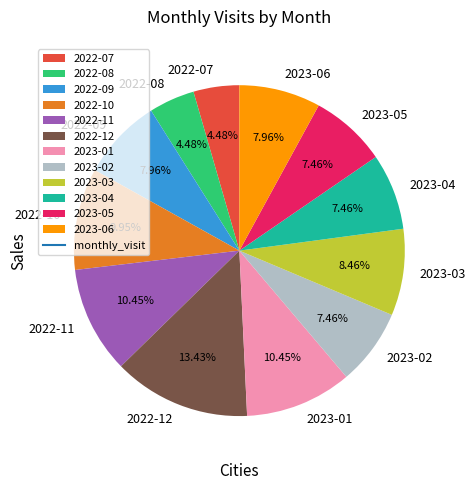

Is the sum of 2023-06 and 2023-05 greater than half?

No